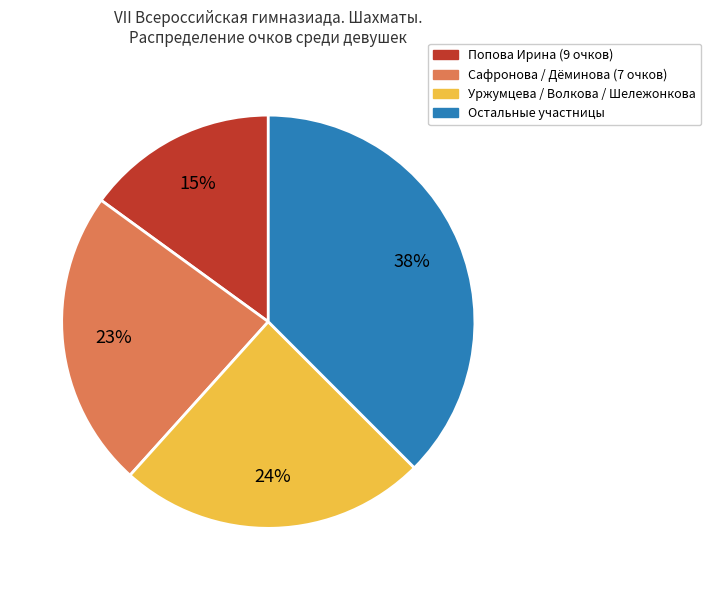

Does any single category account for the majority?

No